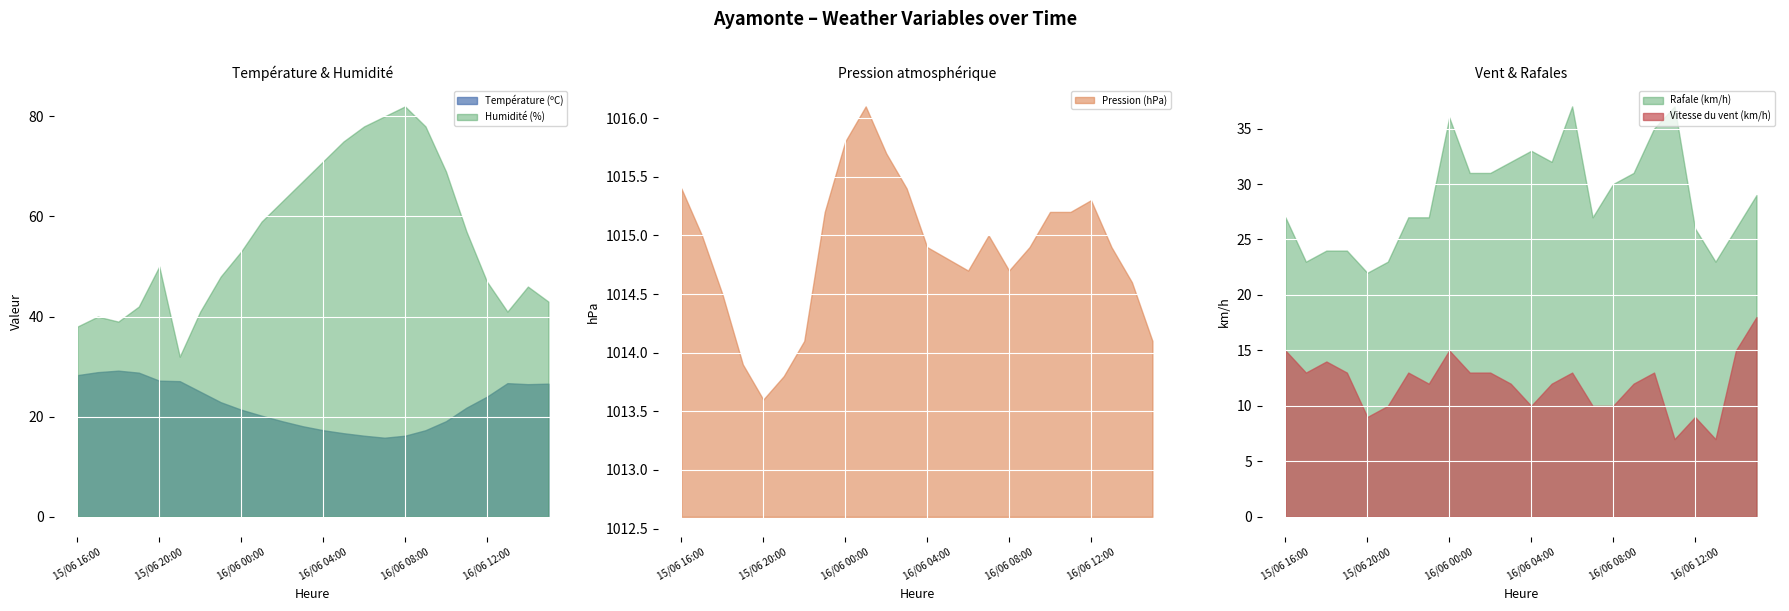

Is the value of Humidité (%) at 15/06 23:00 greater than the value of Température (ºC) at 15/06 16:00?

Yes